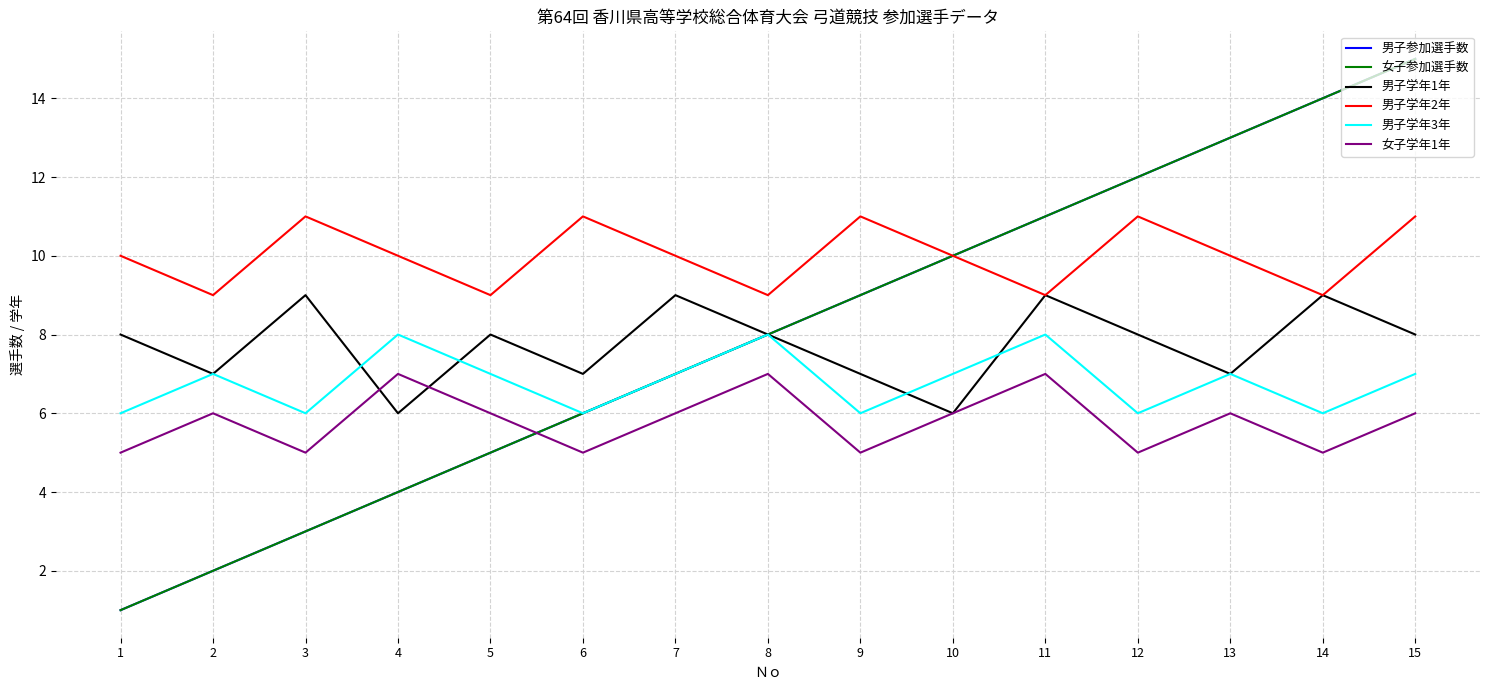

Reading left to right, transcribe all the data shown in this chart.

男子参加選手数: 1	2	3	4	5	6	7	8	9	10	11	12	13	14	15
女子参加選手数: 1	2	3	4	5	6	7	8	9	10	11	12	13	14	15
男子学年1年: 8	7	9	6	8	7	9	8	7	6	9	8	7	9	8
男子学年2年: 10	9	11	10	9	11	10	9	11	10	9	11	10	9	11
男子学年3年: 6	7	6	8	7	6	7	8	6	7	8	6	7	6	7
女子学年1年: 5	6	5	7	6	5	6	7	5	6	7	5	6	5	6